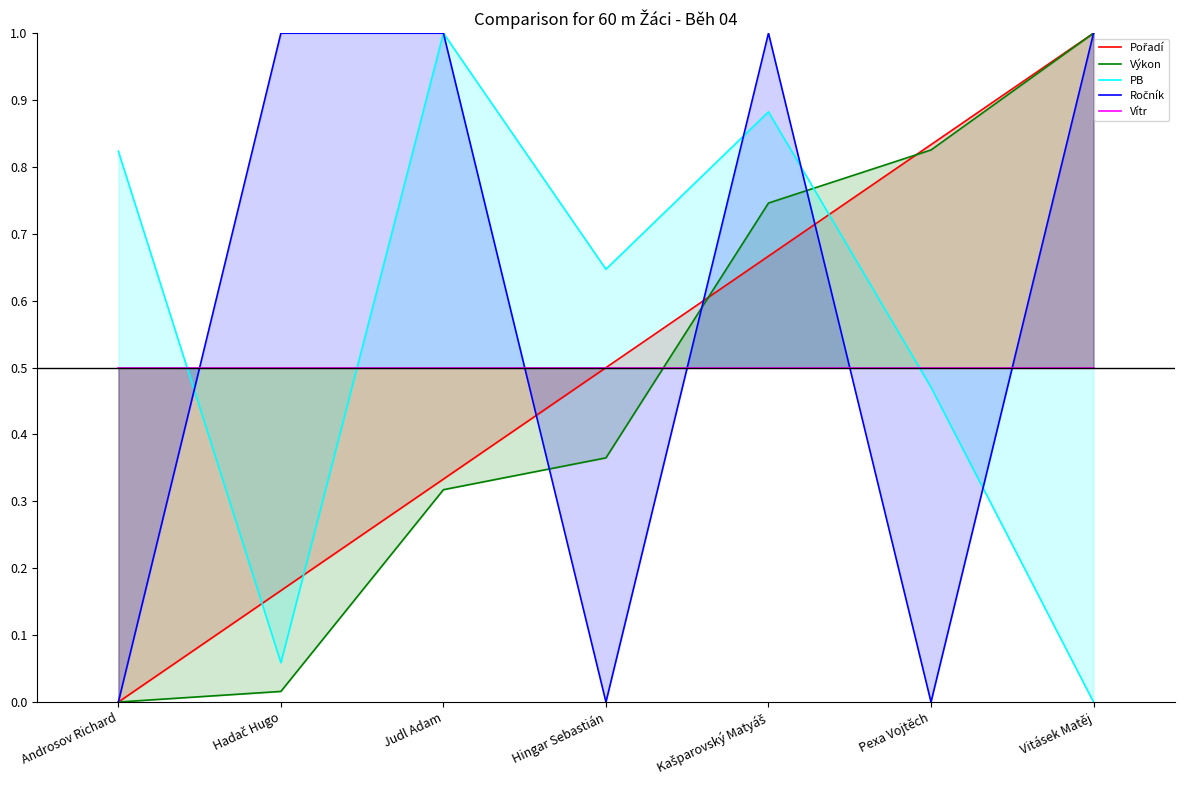

How many positive values does the Výkon series have?

6